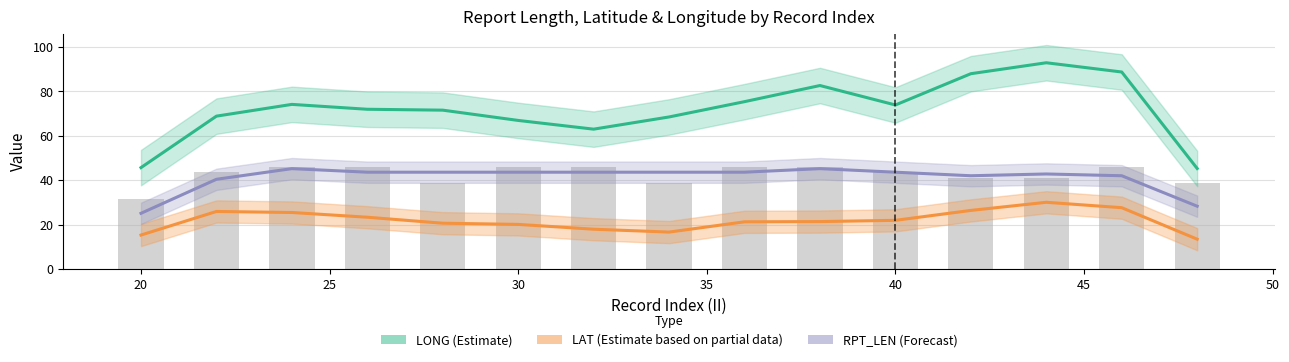

Is the value of LAT (Partial Estimate) at 55 greater than the value of RPT_LEN (Forecast) at 30?

No